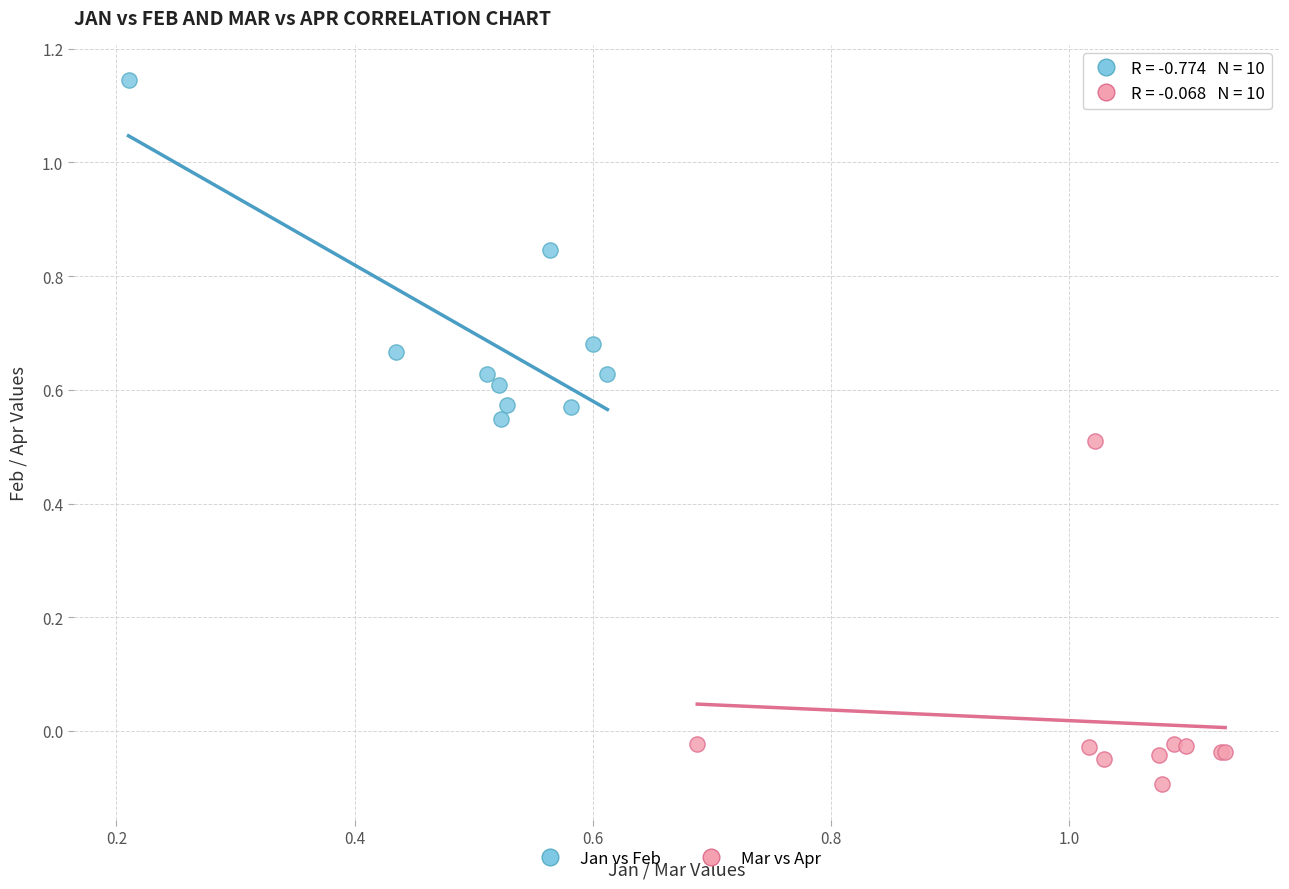

Which series reaches the minimum Y coordinate?

Mar vs Apr